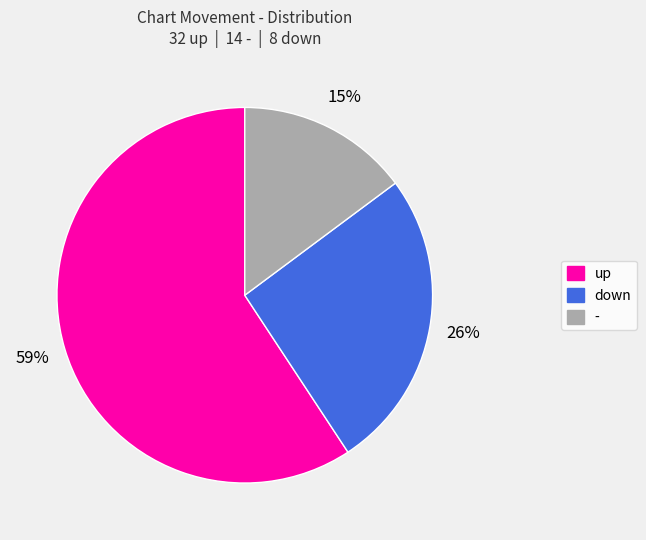

What is the ratio of the value at - to the value at down?

0.6